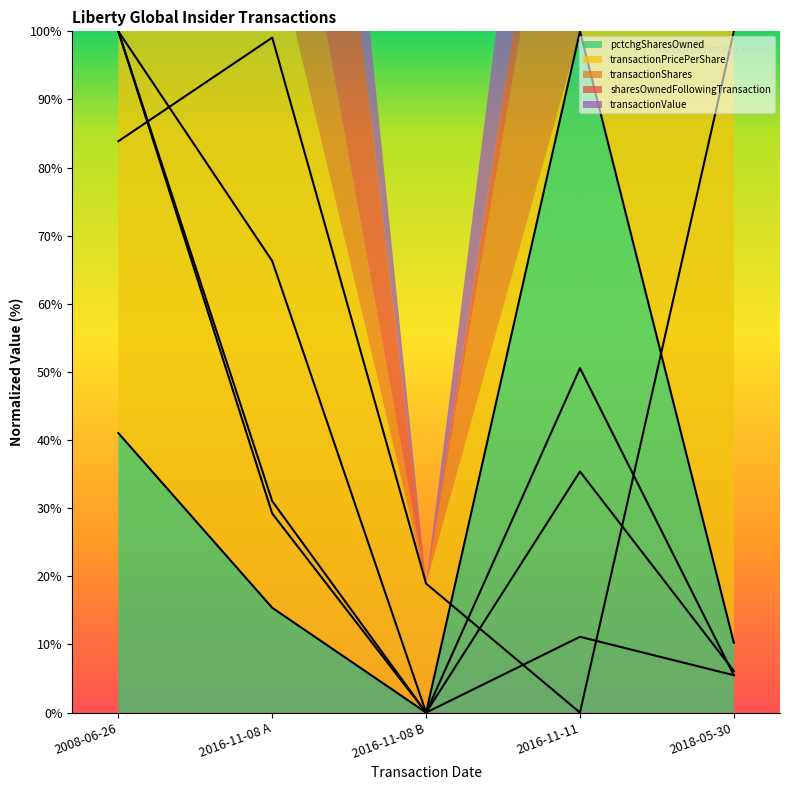

List the series in order of their peak value, highest first.

transactionShares, transactionPricePerShare, transactionValue, sharesOwnedFollowingTransaction, pctchgSharesOwned